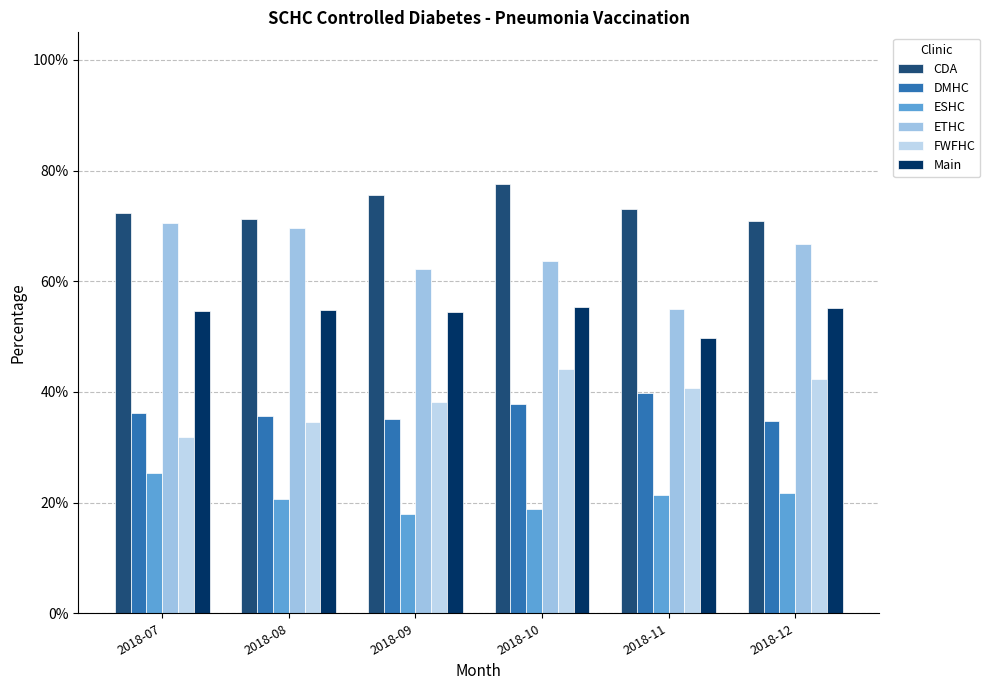

Does the chart contain stacked bars?

No